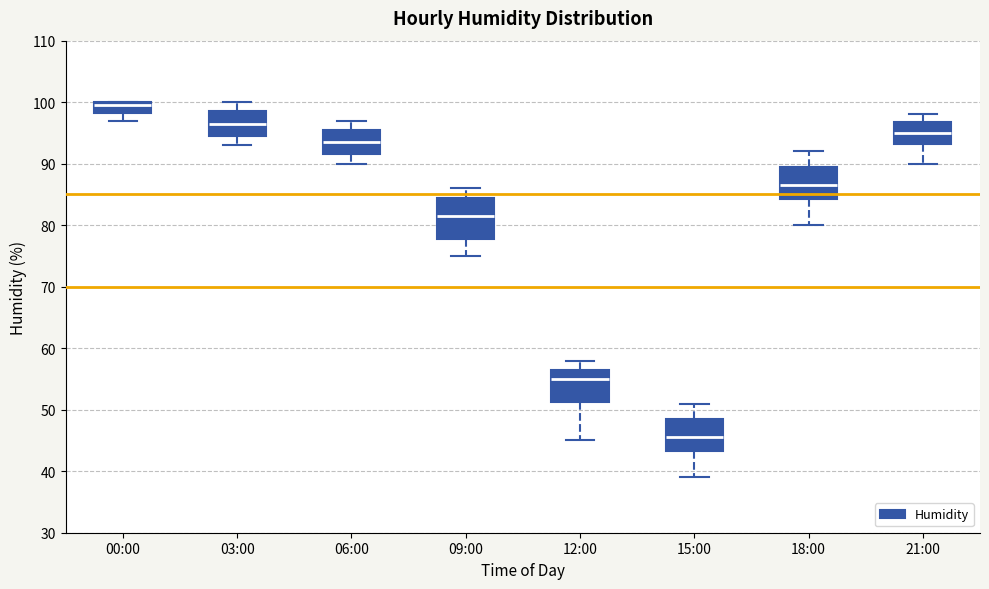

Where does the upper whisker of the box for 21:00 end on the y-axis? The values are not printed on the chart, so give them approximately, as read against the axis.

98